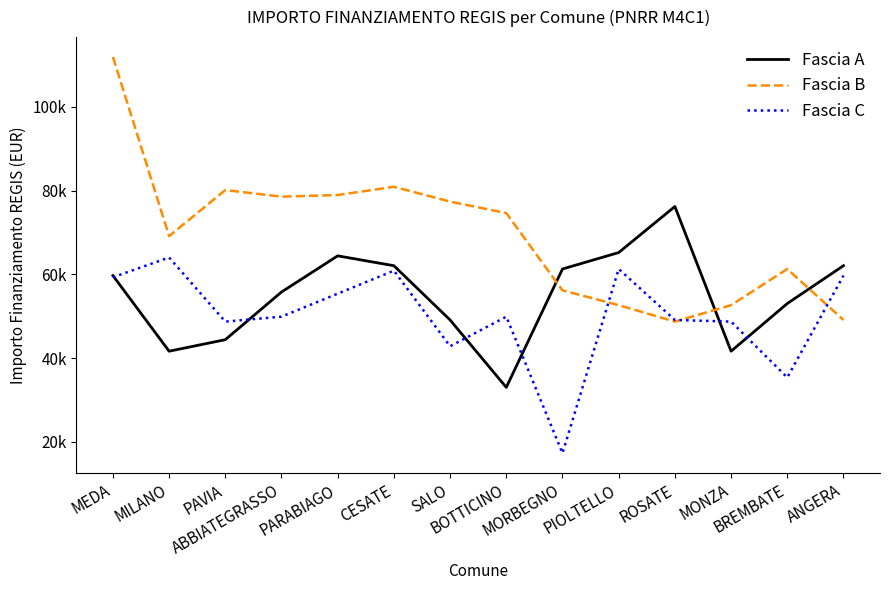

What are all the series names shown in the legend?

Fascia A, Fascia B, Fascia C